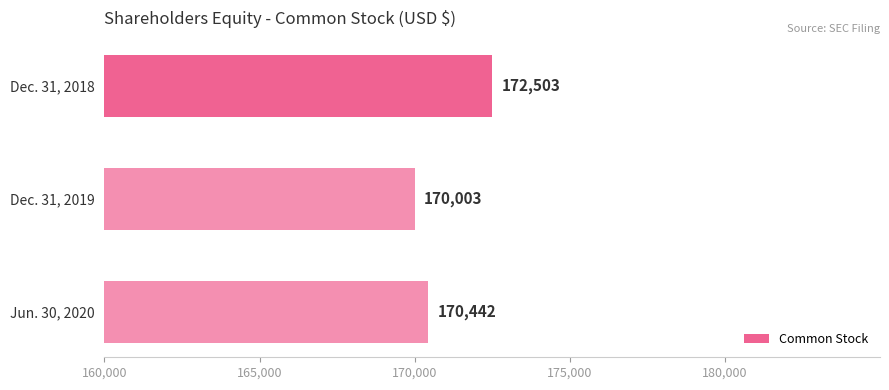

The value at Dec. 31, 2018 is 172503. True or false?

True